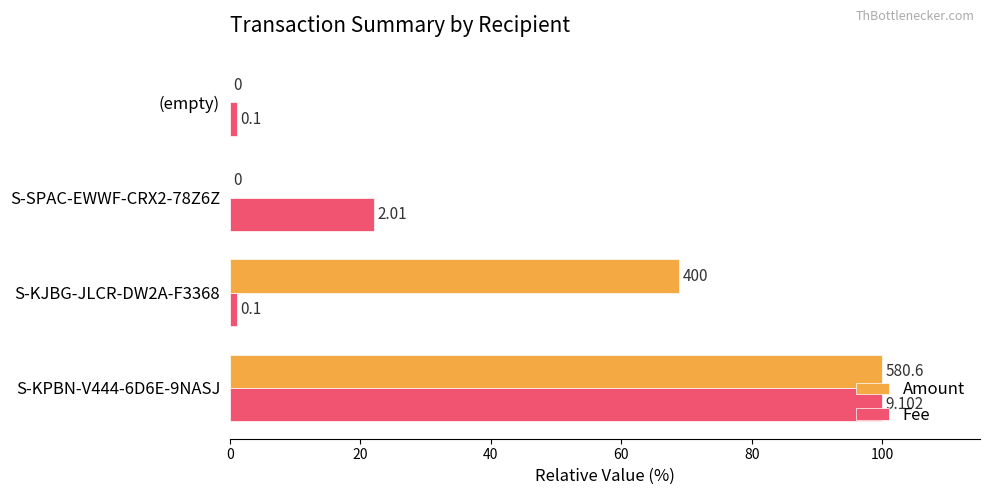

Which series has the largest total across all categories?

Amount